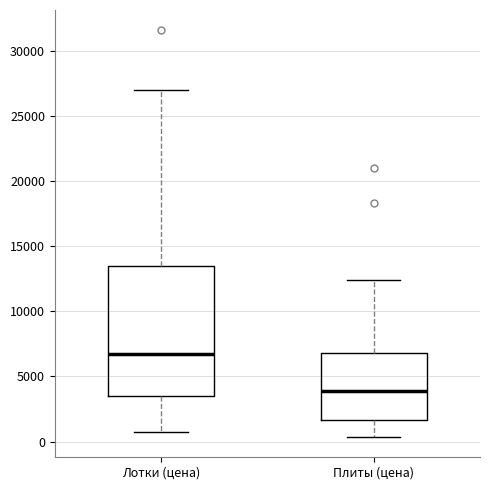

Which box's median line is the highest?

Лотки (цена)